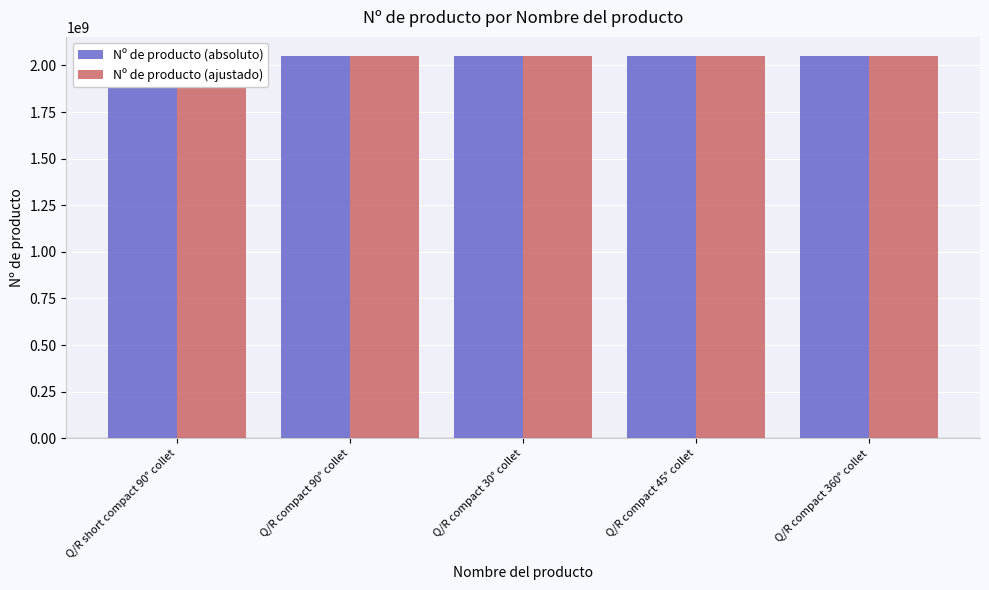

What is the value of the Nº de producto (ajustado) bar at the 2nd from the left?

2050353313